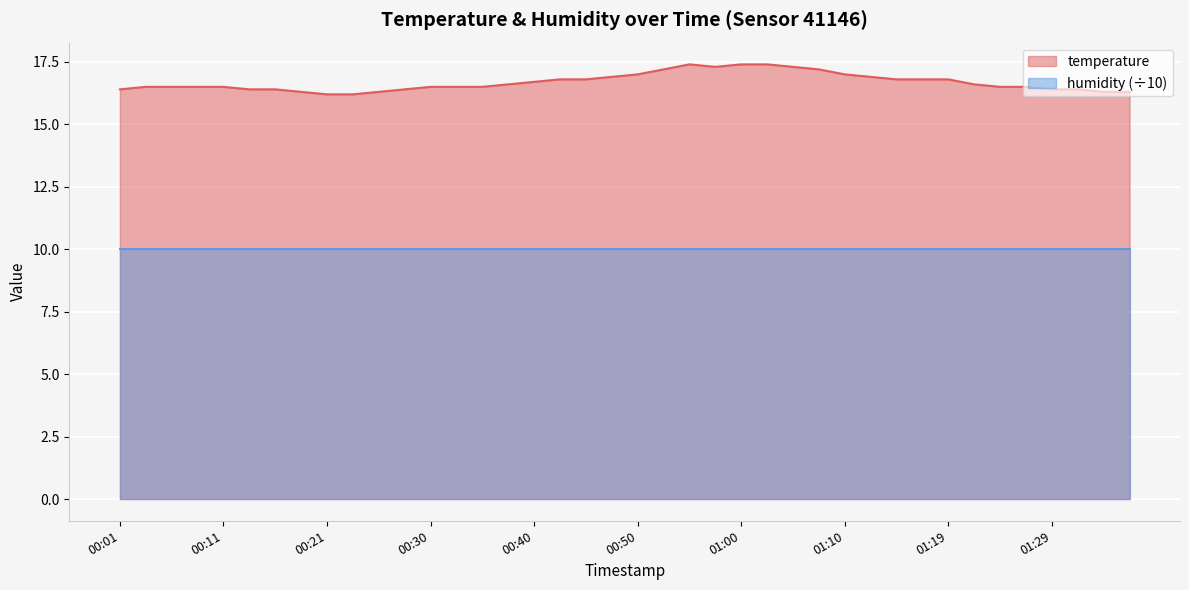

What is the difference between the second highest and second lowest values?

1.2